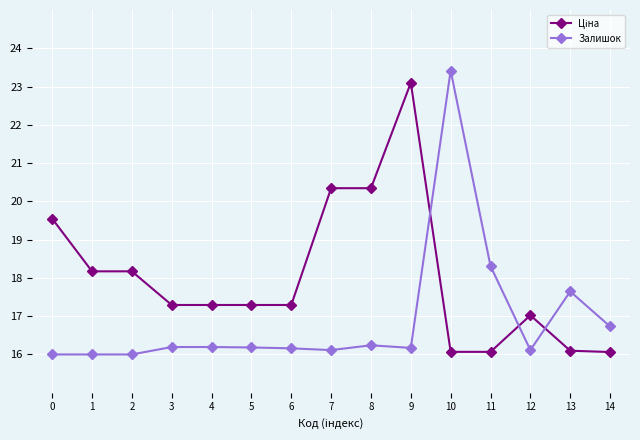

How many series are shown in this chart?

2